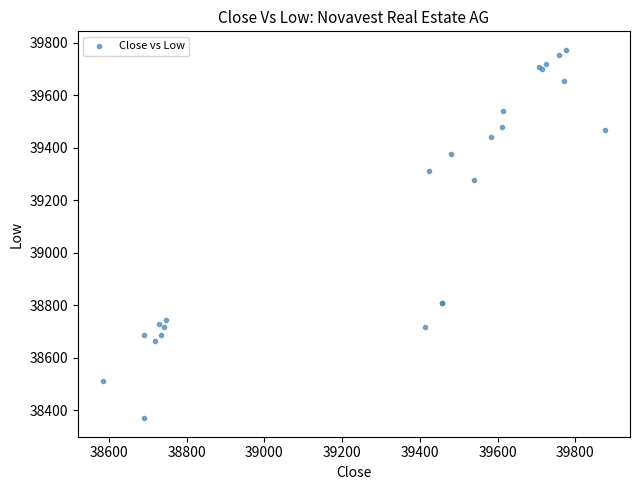

What Y value in the scatter plot is closest to 39071?

39279